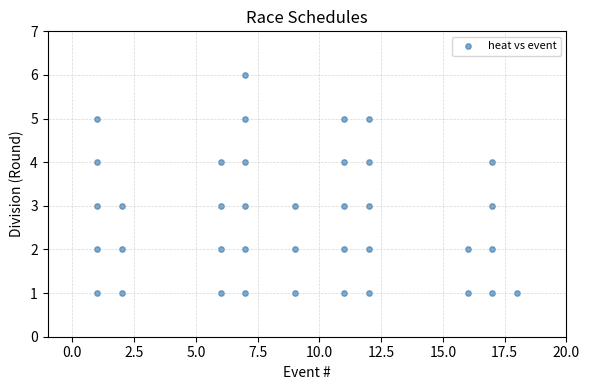

What is the range of Y values (max minus min)?

5